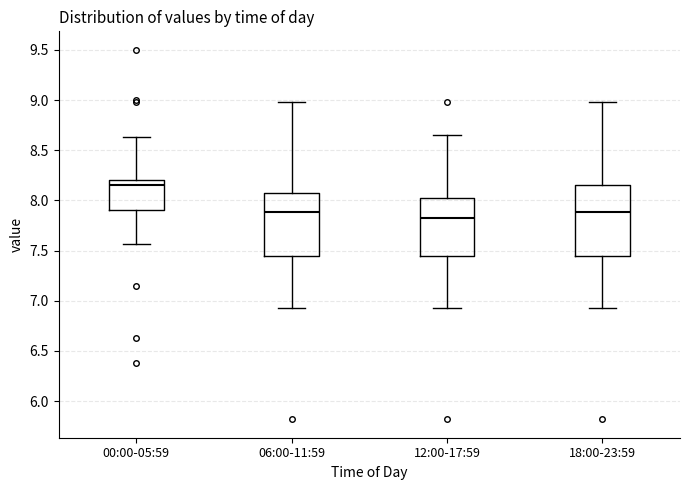

Which box is the tallest, from its lower edge to its upper edge?

18:00-23:59